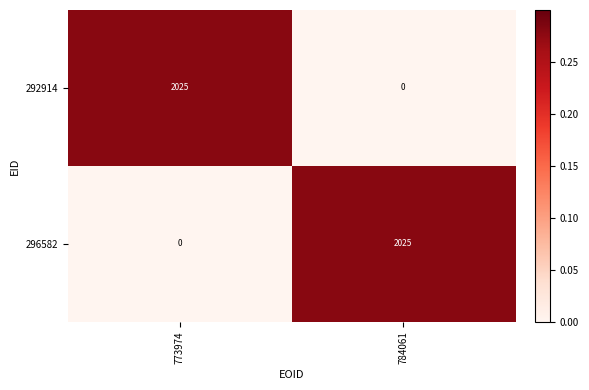

Reading right to left, extract all data points from this chart.

292914: 784061=0	773974=2025
296582: 784061=2025	773974=0